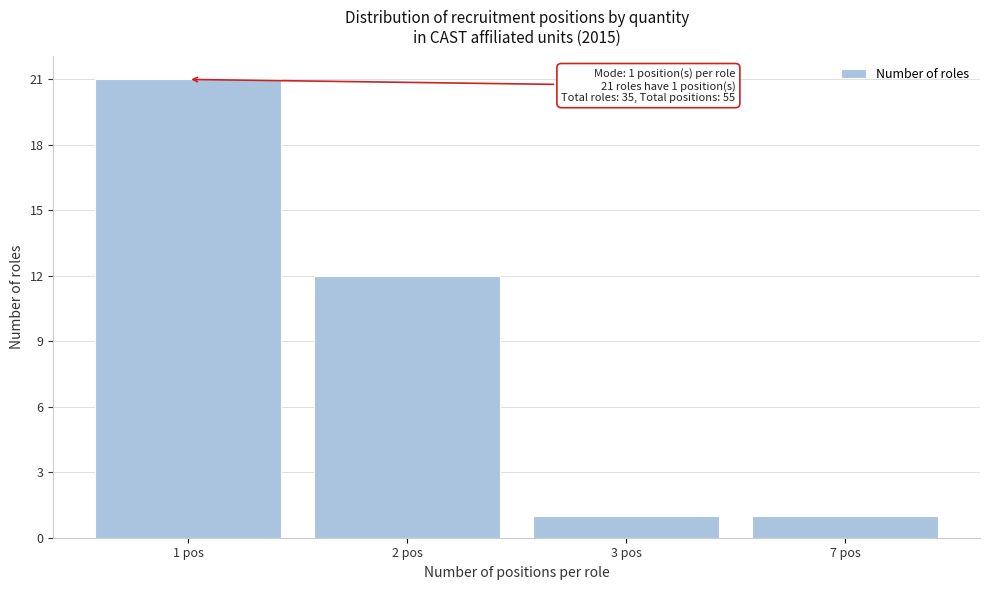

Reading left to right, what are all the values shown in this chart?

21	12	1	1